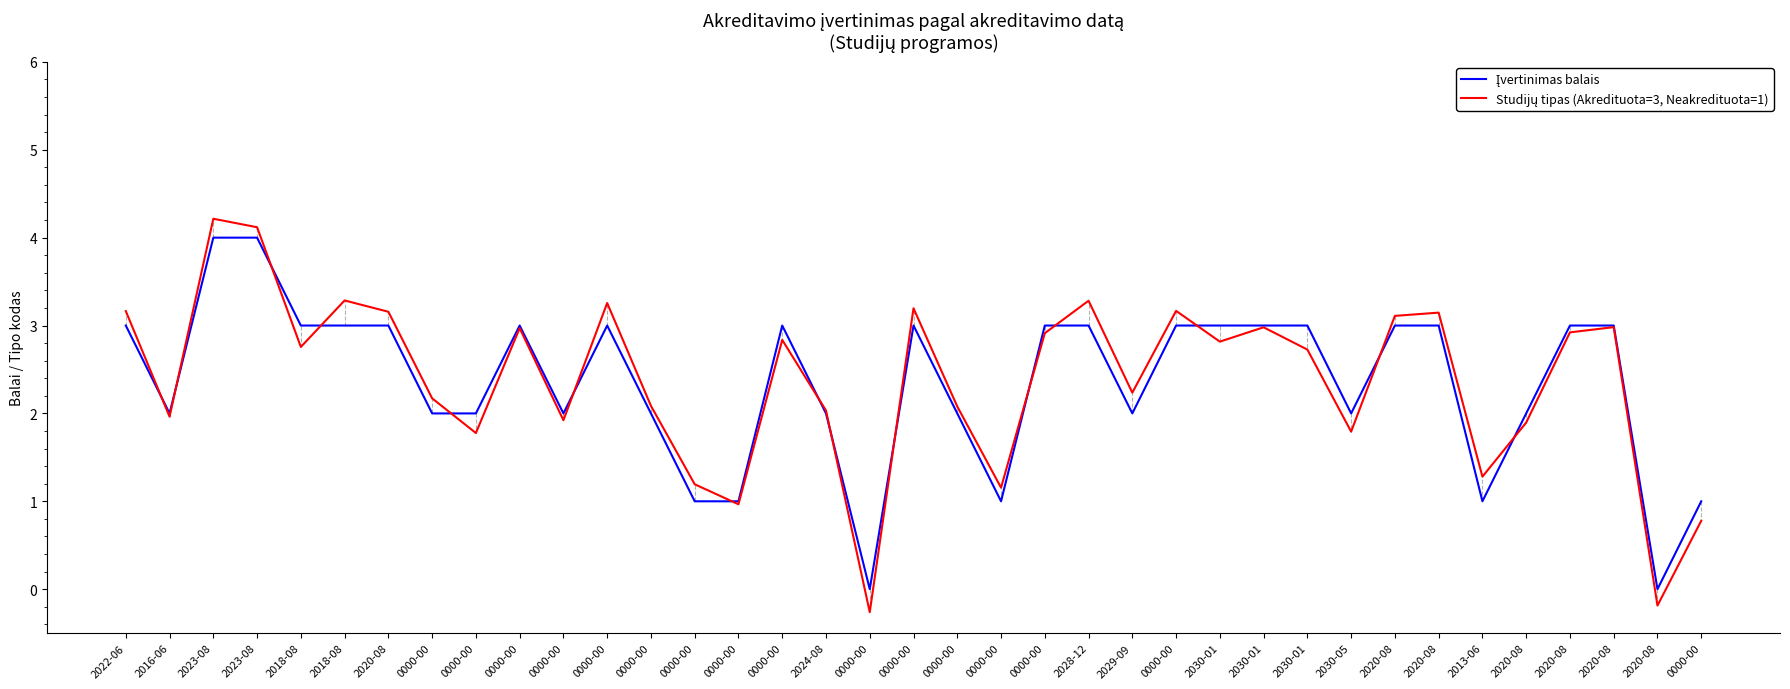

Reading left to right, transcribe all the data shown in this chart.

Įvertinimas balais: 2022-06=3.0	2016-06=2.0	2023-08=4.0	2023-08=4.0	2018-08=3.0	2018-08=3.0	2020-08=3.0	0000-00=2.0	0000-00=2.0	0000-00=3.0	0000-00=2.0	0000-00=3.0	0000-00=2.0	0000-00=1.0	0000-00=1.0	0000-00=3.0	2024-08=2.0	0000-00=0.0	0000-00=3.0	0000-00=2.0	0000-00=1.0	0000-00=3.0	2028-12=3.0	2029-09=2.0	0000-00=3.0	2030-01=3.0	2030-01=3.0	2030-01=3.0	2030-05=2.0	2020-08=3.0	2020-08=3.0	2013-06=1.0	2020-08=2.0	2020-08=3.0	2020-08=3.0	2020-08=0.0	0000-00=1.0
Studijų tipas (Akredituota=3, Neakredituota=1): 2022-06=3.2	2016-06=2.0	2023-08=4.2	2023-08=4.1	2018-08=2.8	2018-08=3.3	2020-08=3.2	0000-00=2.2	0000-00=1.8	0000-00=3.0	0000-00=1.9	0000-00=3.3	0000-00=2.1	0000-00=1.2	0000-00=1.0	0000-00=2.8	2024-08=2.0	0000-00=-0.3	0000-00=3.2	0000-00=2.1	0000-00=1.2	0000-00=2.9	2028-12=3.3	2029-09=2.2	0000-00=3.2	2030-01=2.8	2030-01=3.0	2030-01=2.7	2030-05=1.8	2020-08=3.1	2020-08=3.1	2013-06=1.3	2020-08=1.9	2020-08=2.9	2020-08=3.0	2020-08=-0.2	0000-00=0.8